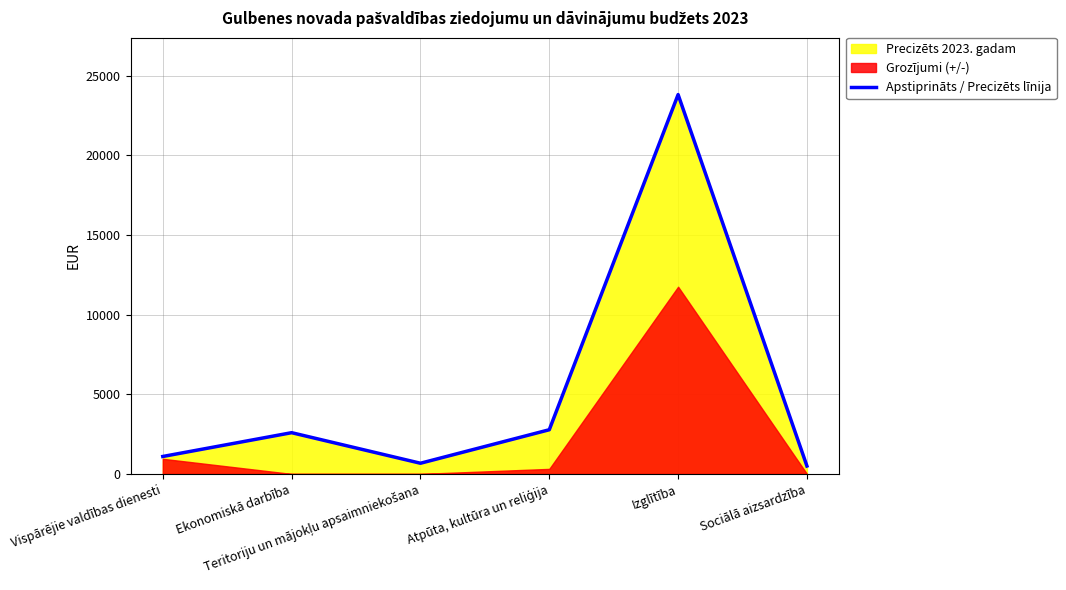

List the labels in order of value, largest first.

Izglītība, Atpūta, kultūra un reliģija, Ekonomiskā darbība, Vispārējie valdības dienesti, Teritoriju un mājokļu apsaimniekošana, Sociālā aizsardzība